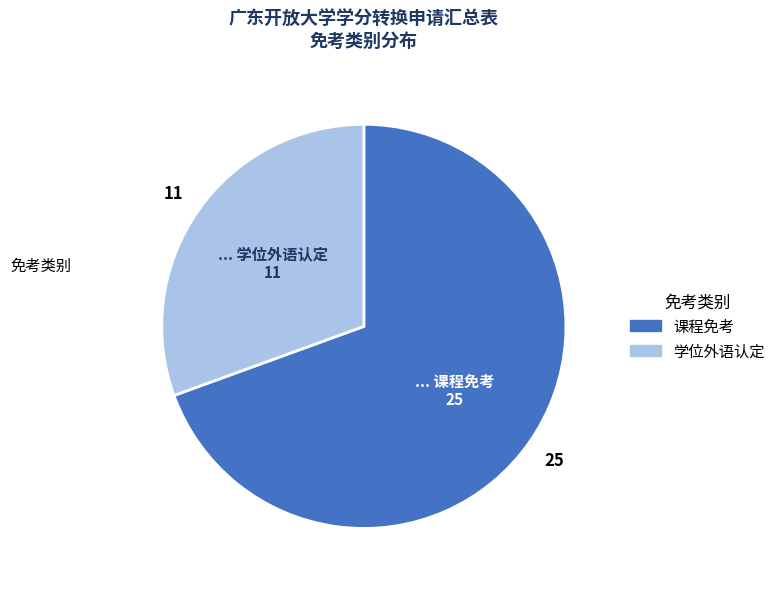

Which slice represents more than half of the pie?

课程免考